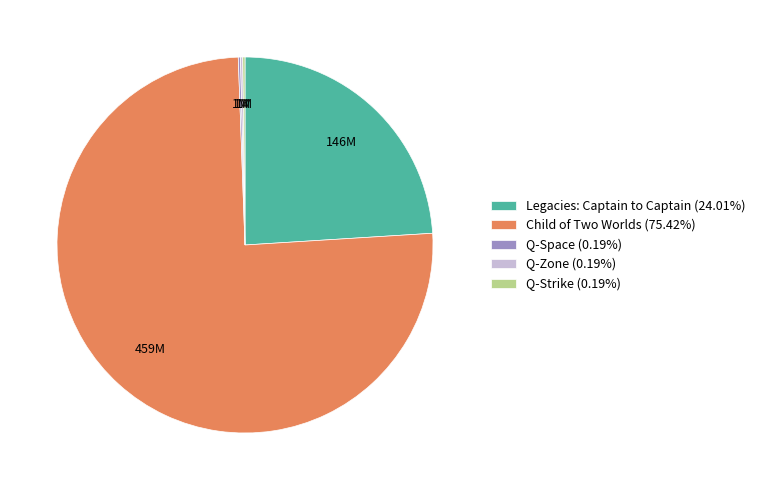

Does Child of Two Worlds (75.42%) represent more than half of the total?

Yes